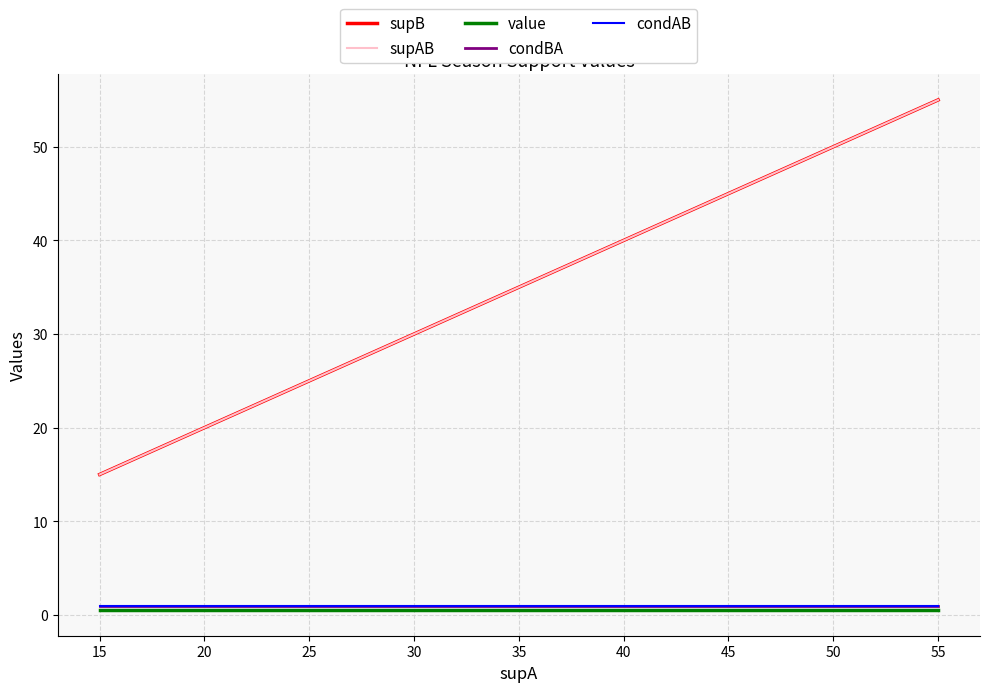

Is this an area chart (filled region under the line)?

No